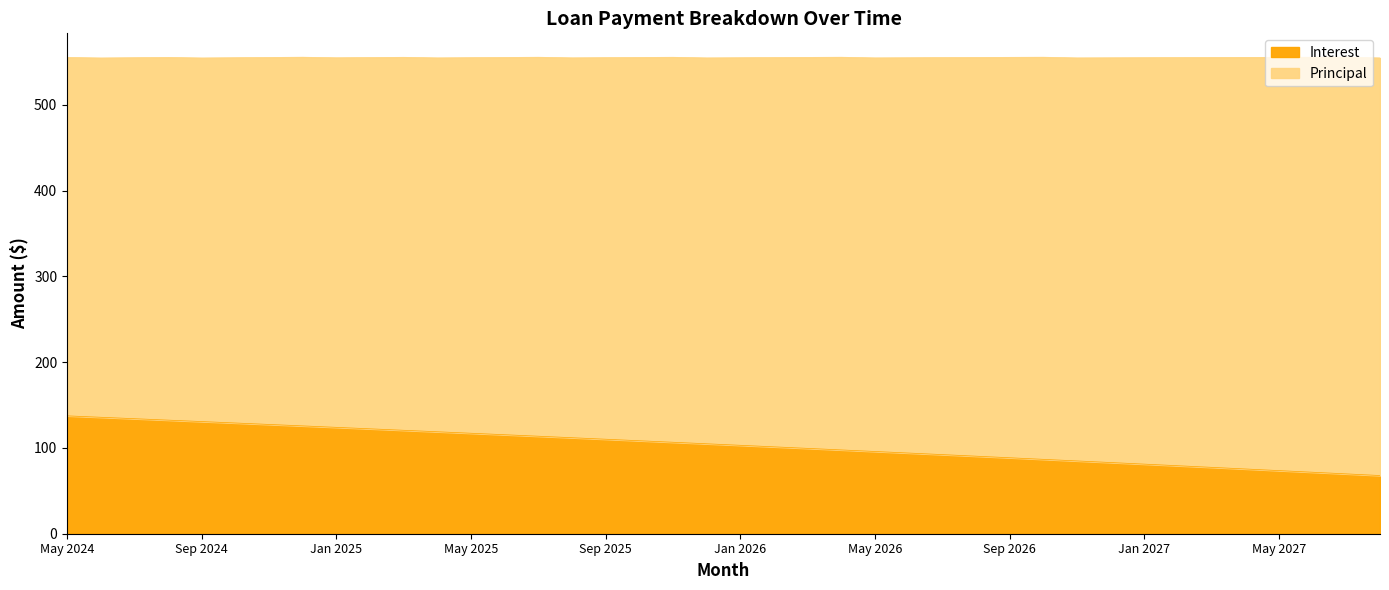

True or false: the data shows 49.2 at Aug 2026.

False